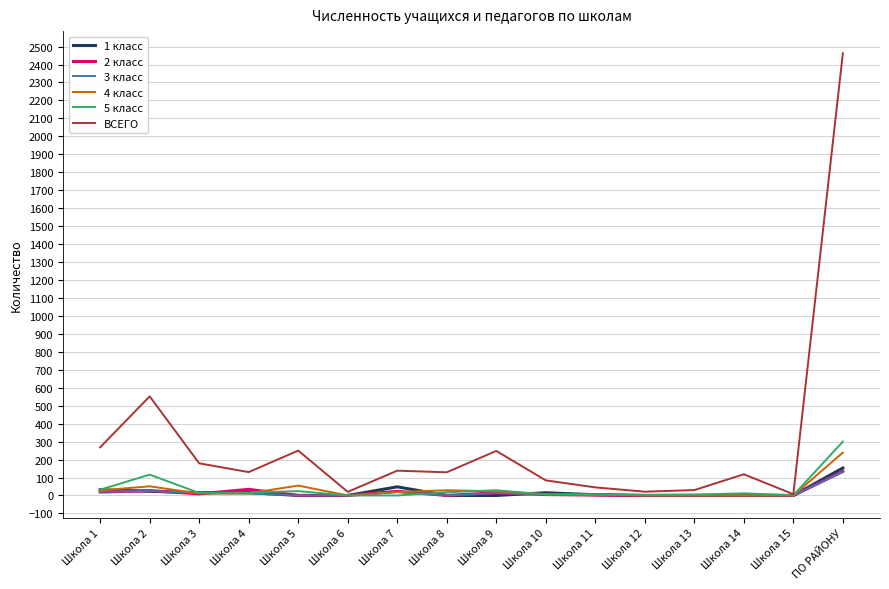

Is it true that 2 класс equals 134 at ПО РАЙОНУ?

True